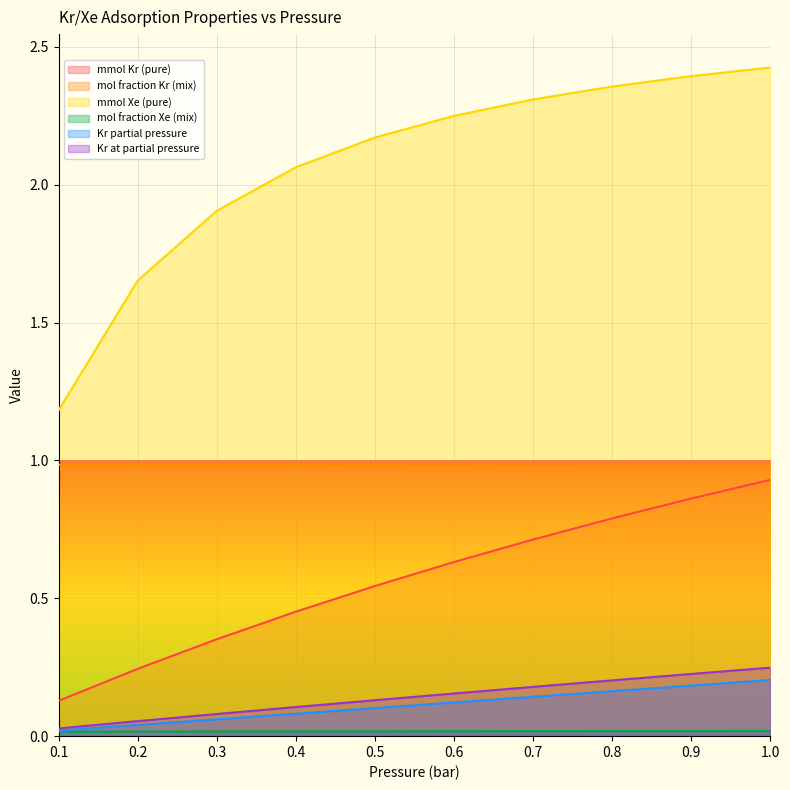

The mmol Xe (pure) series shows 1.4 at 0.8. True or false?

False